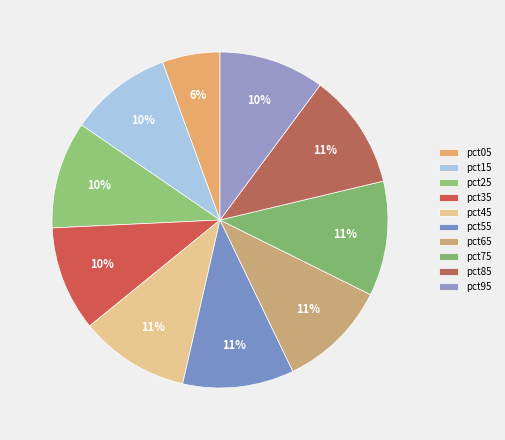

How many segments does this pie chart have?

10